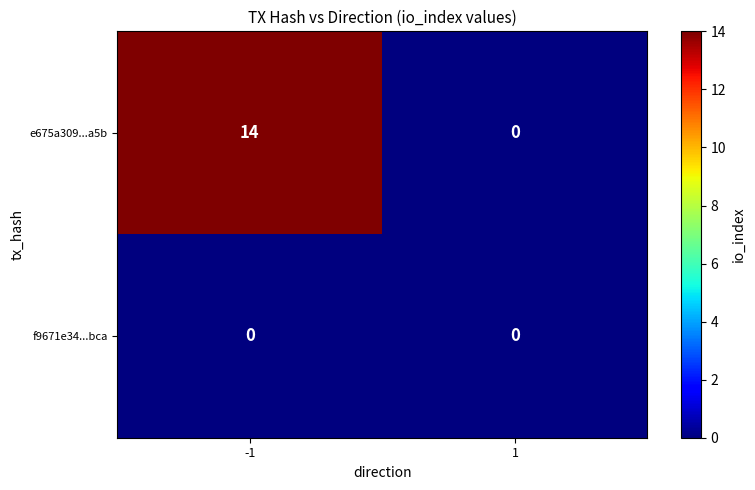

Reading right to left, extract all data points from this chart.

e675a309...a5b: 1=0	-1=14
f9671e34...bca: 1=0	-1=0